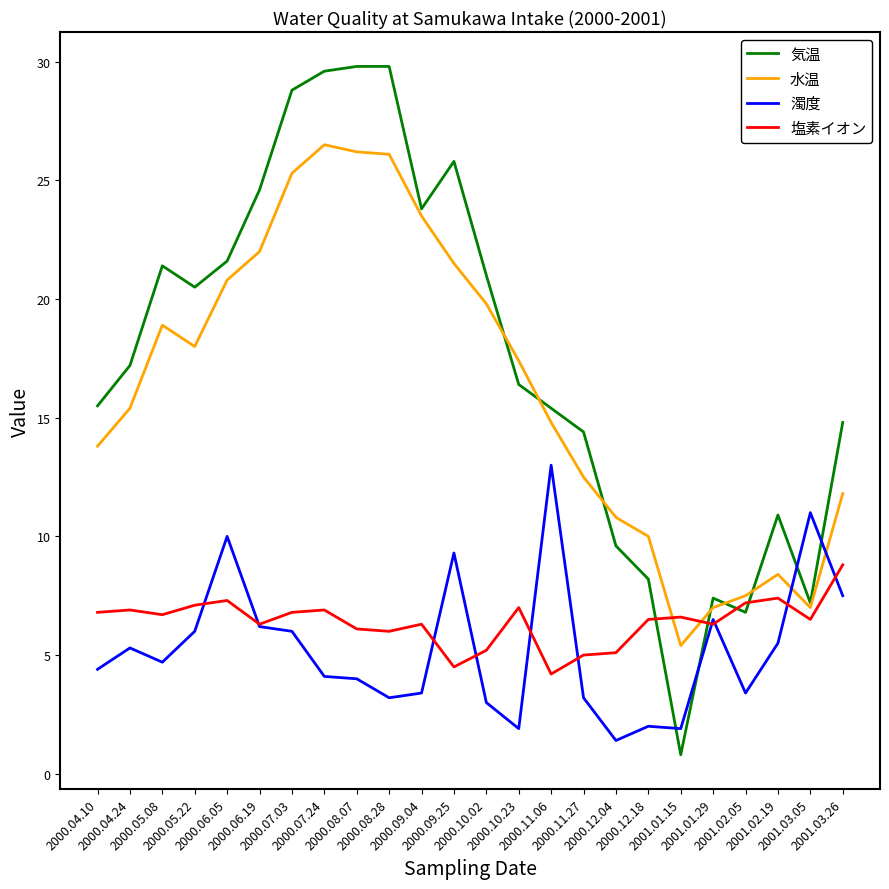

What is the sum of all 水温 values?

390.4